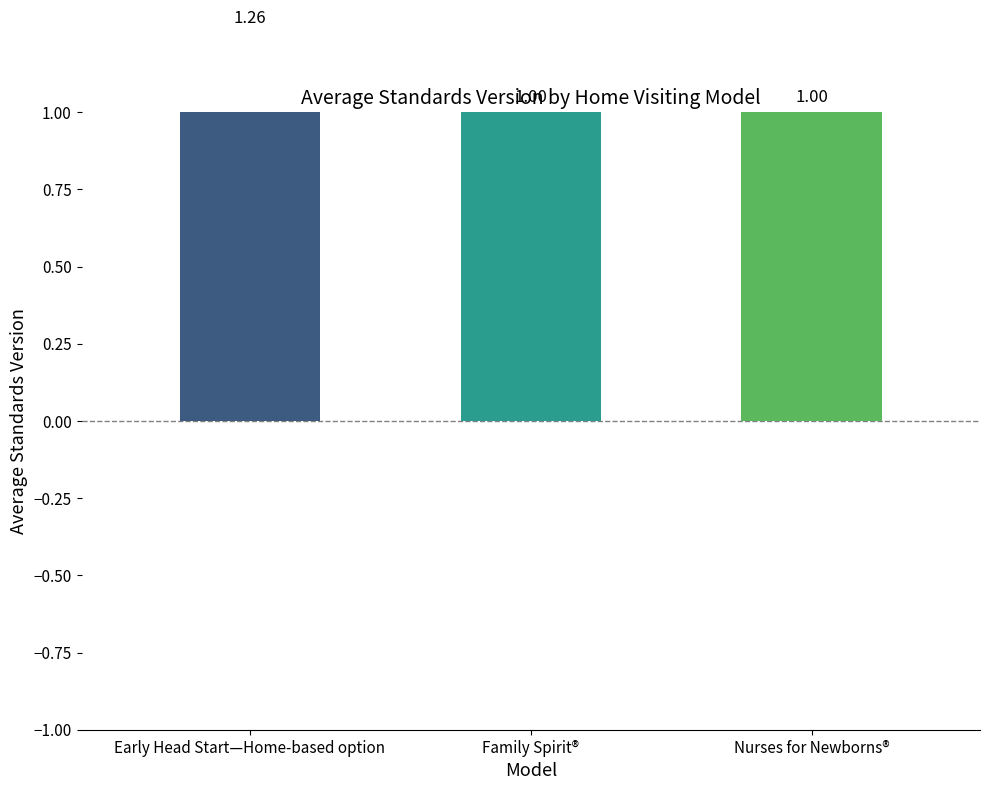

Does the chart contain stacked bars?

No